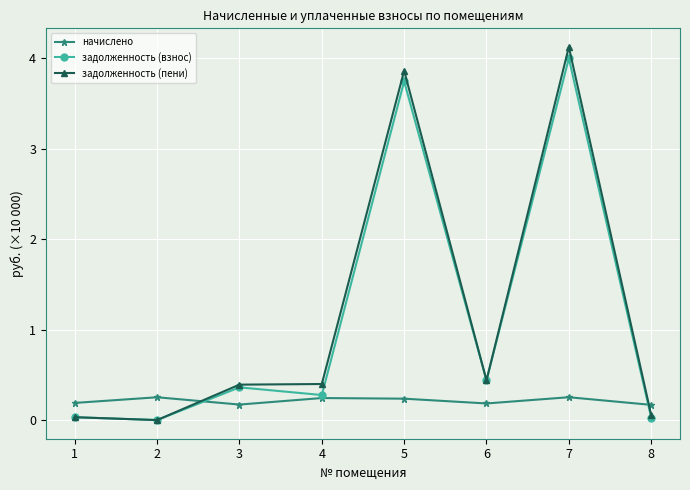

Which series has the widest spread of values?

задолженность (пени)